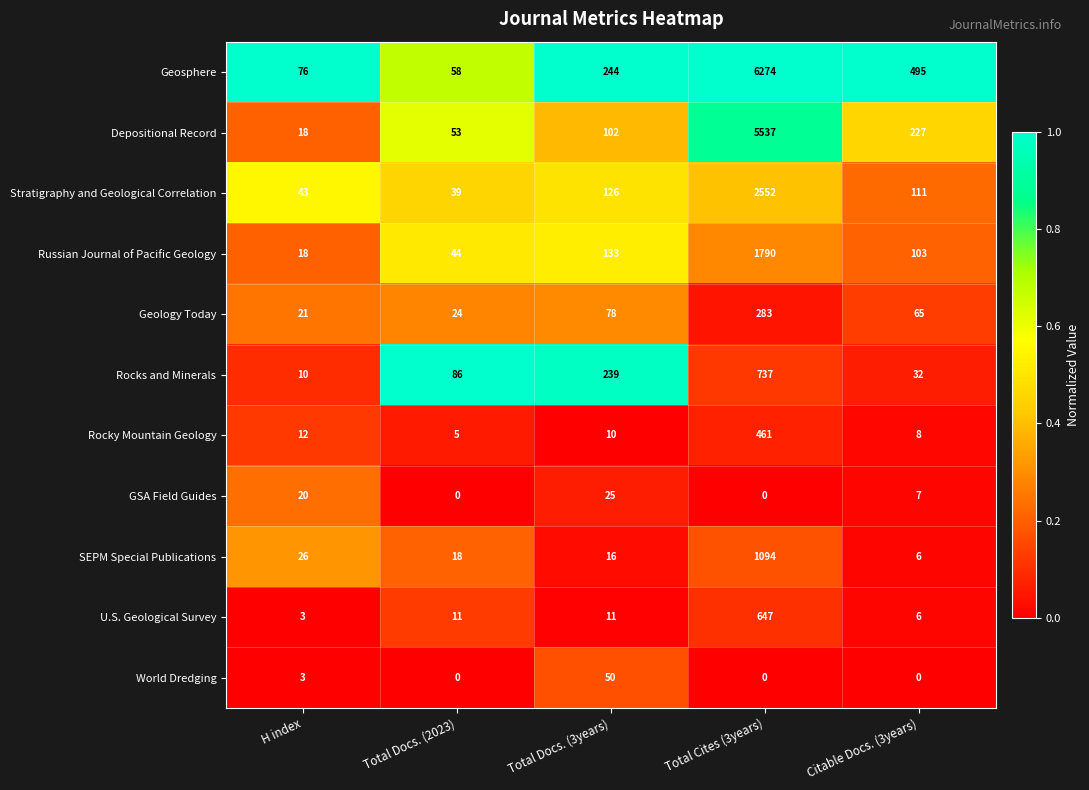

At which label is Geology Today closest to 152?

Total Docs. (3years)